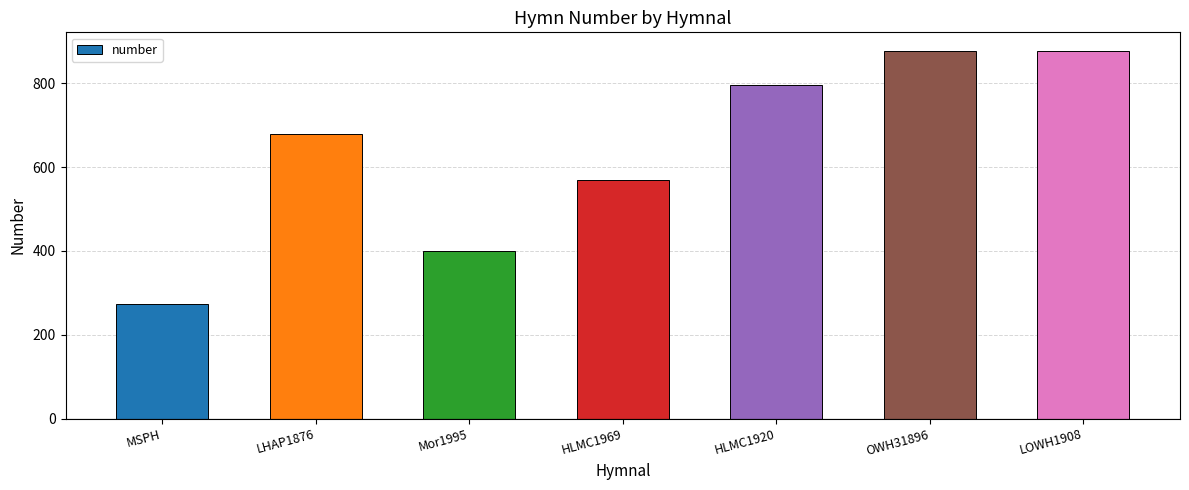

Reading left to right, extract all data points from this chart.

273	679	399	569	795	878	878